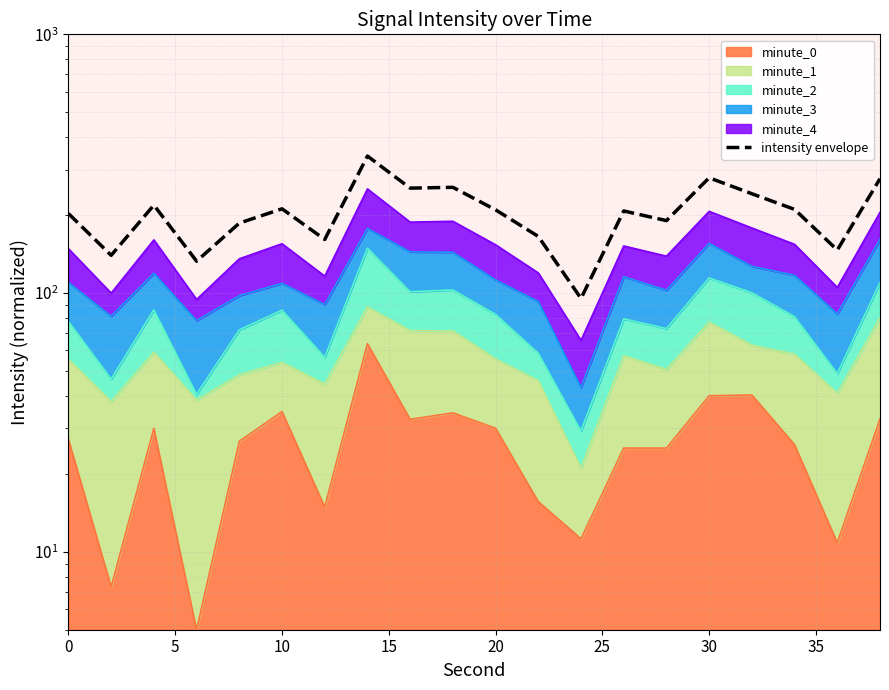

At which label is the value closest to 216?

10